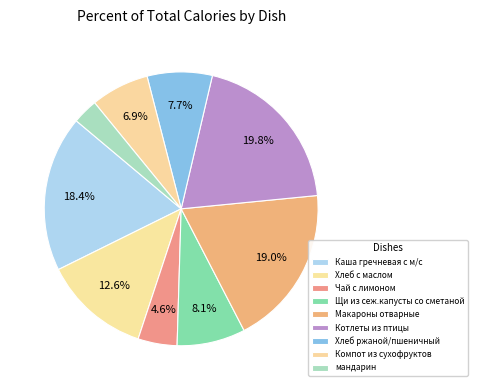

Does Компот из сухофруктов account for over 50% of the chart?

No